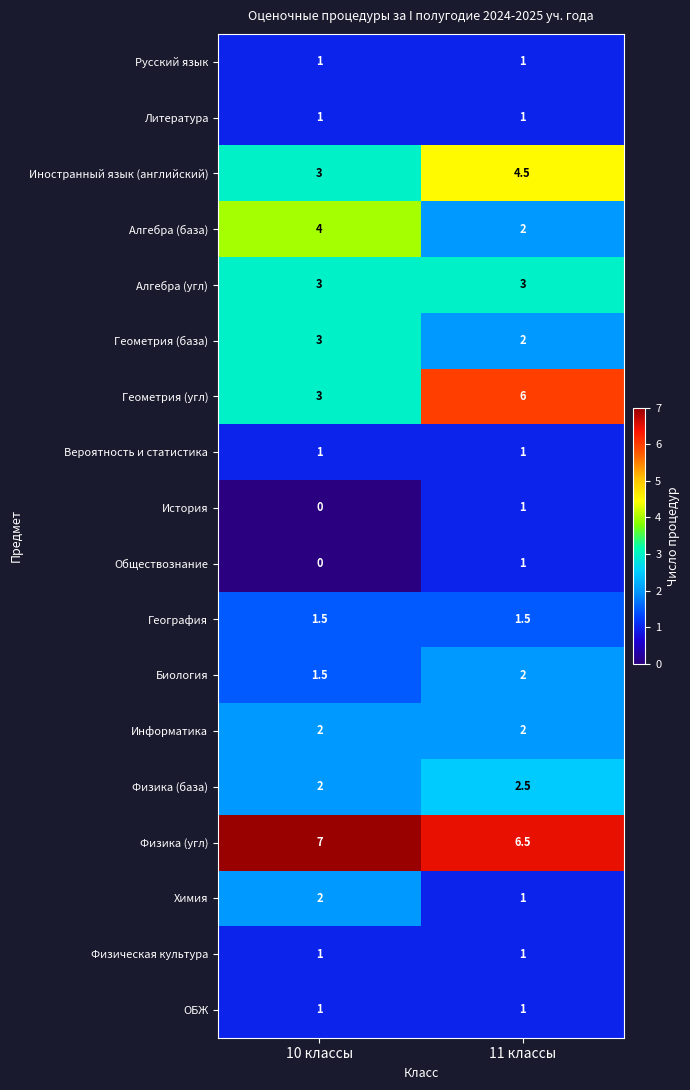

Which series has the widest spread of values?

Геометрия (угл)